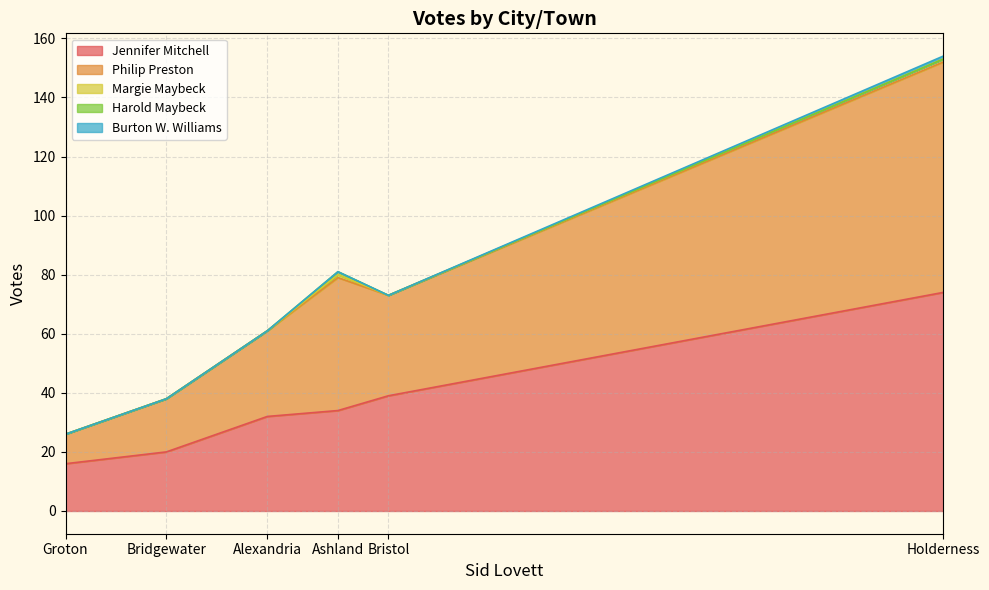

Rank the categories by Jennifer Mitchell value from highest to lowest.

Holderness, Bristol, Ashland, Alexandria, Bridgewater, Groton